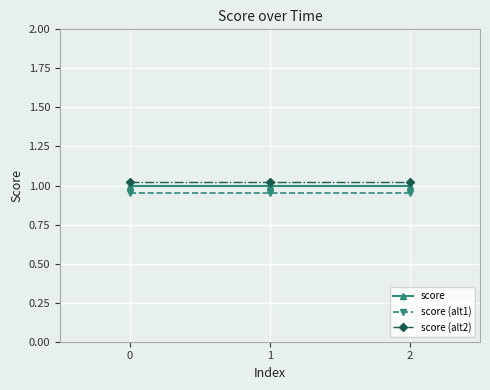

What is the total value across all series at 2?

3.0